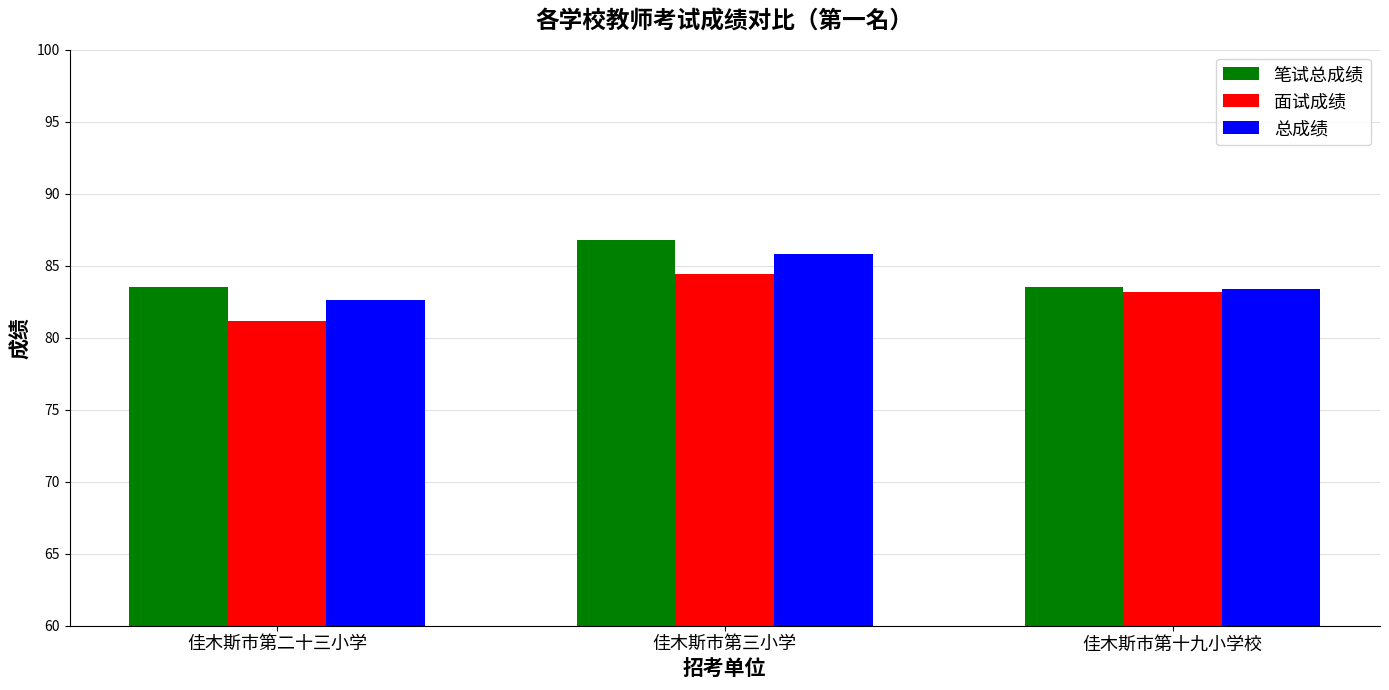

What is the total value across all series at 佳木斯市第三小学?

257.0